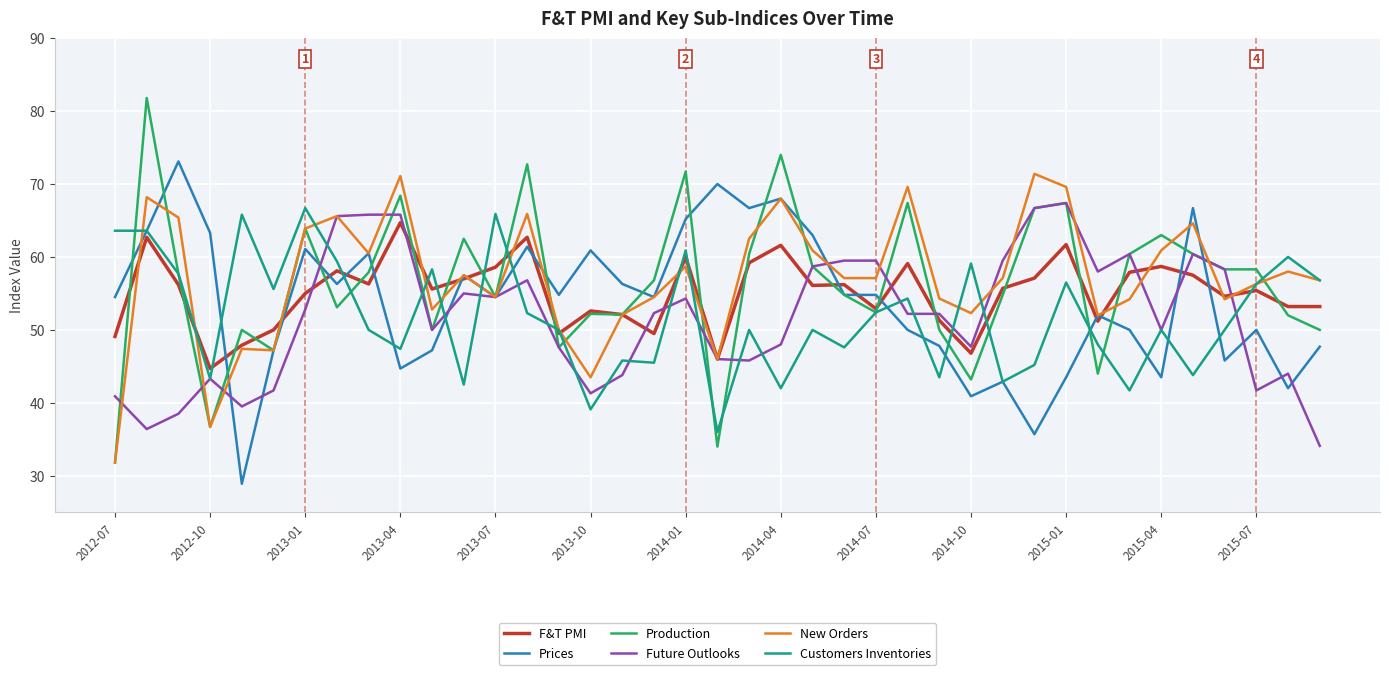

What is the maximum value shown in the chart?

81.8